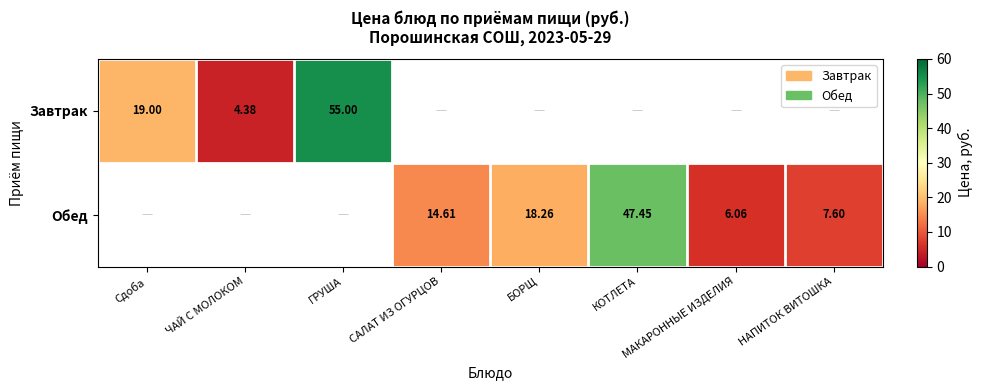

Which label corresponds to the smallest value in the chart?

ЧАЙ С МОЛОКОМ